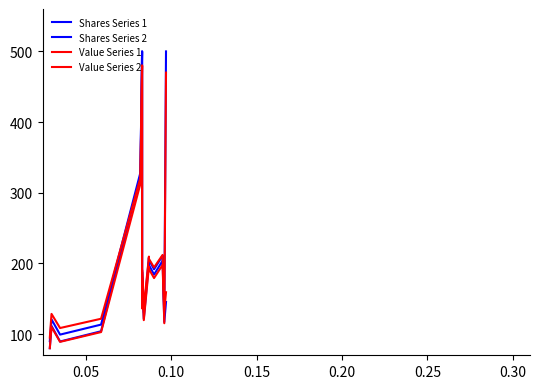

List the series in order of their peak value, highest first.

Shares Series 1, Shares Series 2, Value Series 1, Value Series 2